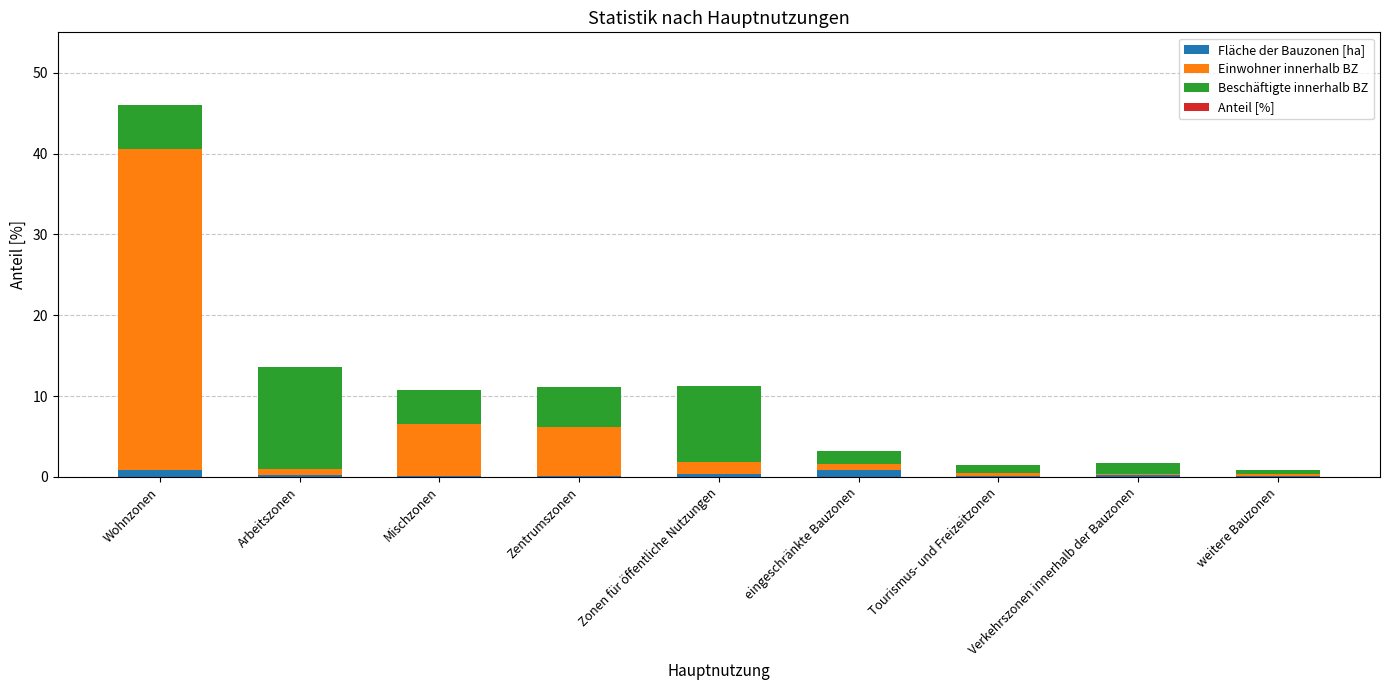

Count the number of categories in the chart.

9